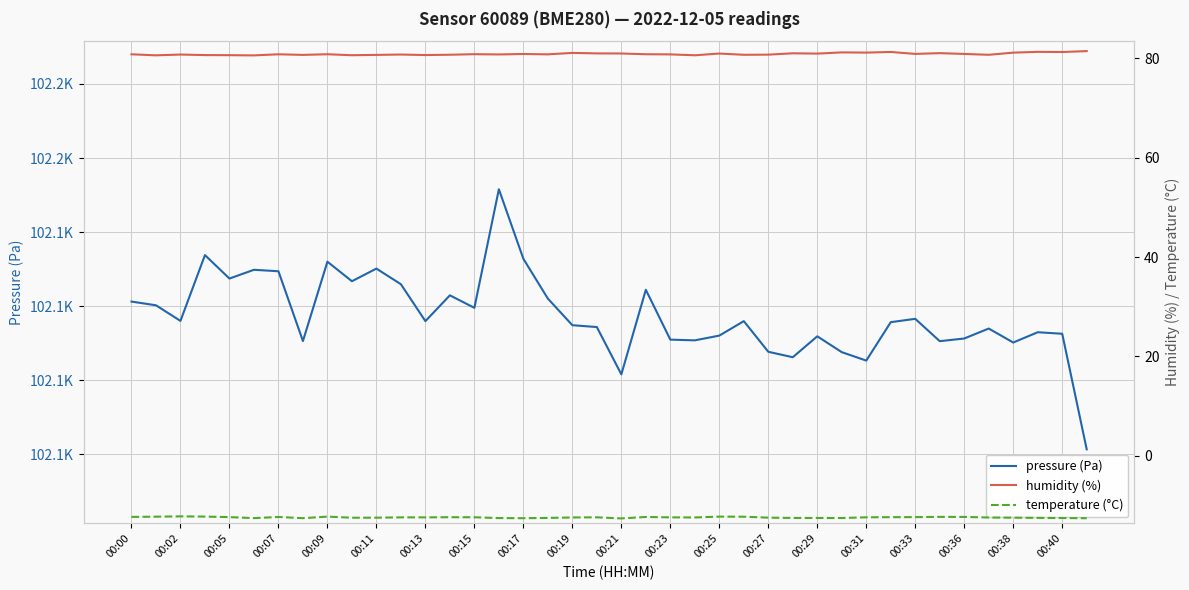

At how many categories does at least one series exceed 33354?

40